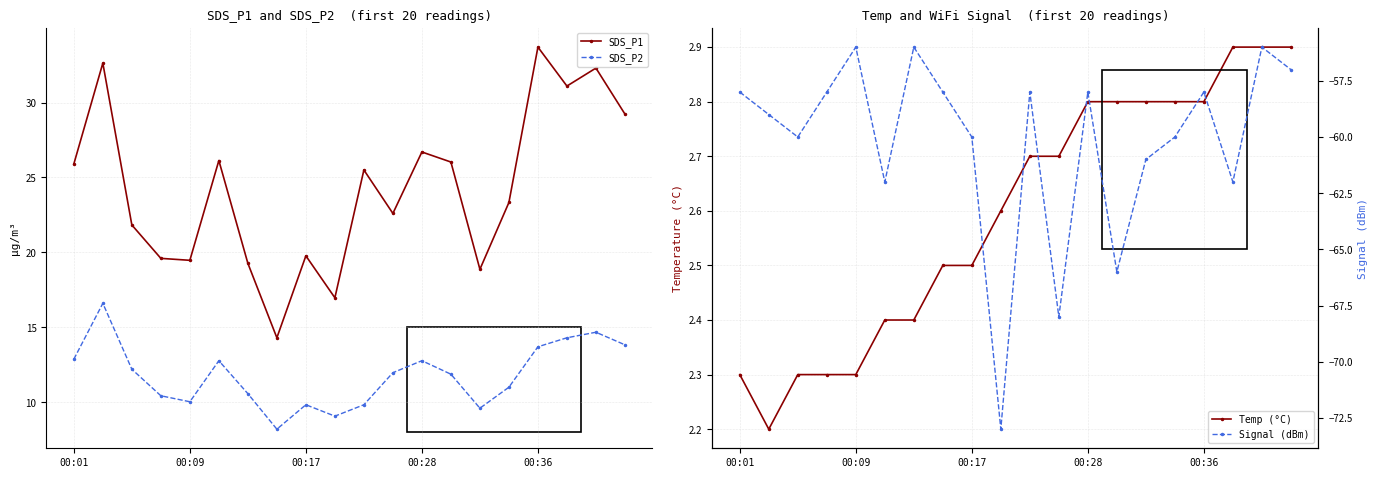

At how many categories does at least one series exceed -13?

20